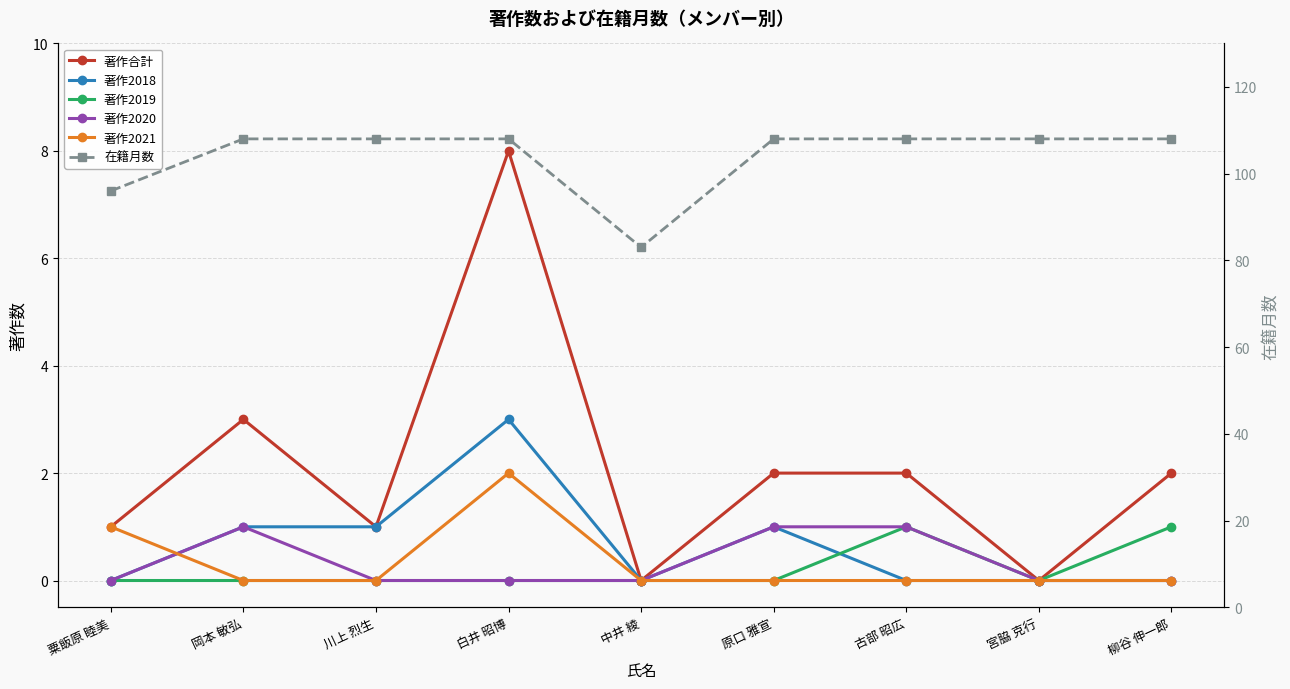

At 柳谷 伸一郎, list the series in order from smallest to largest.

著作2018, 著作2020, 著作2021, 著作2019, 著作合計, 在籍月数